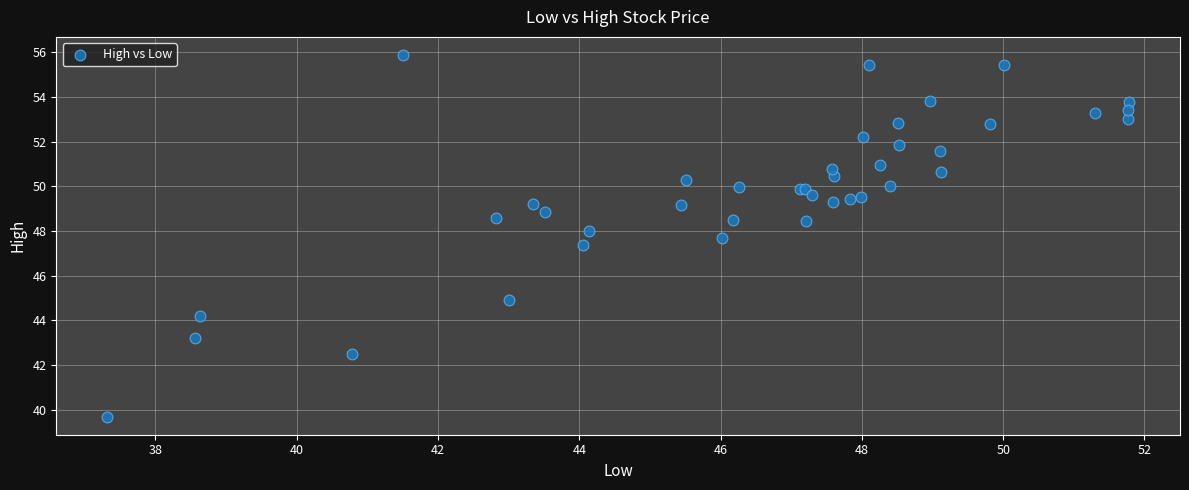

What Y value in the scatter plot is closest to 47?

47.4